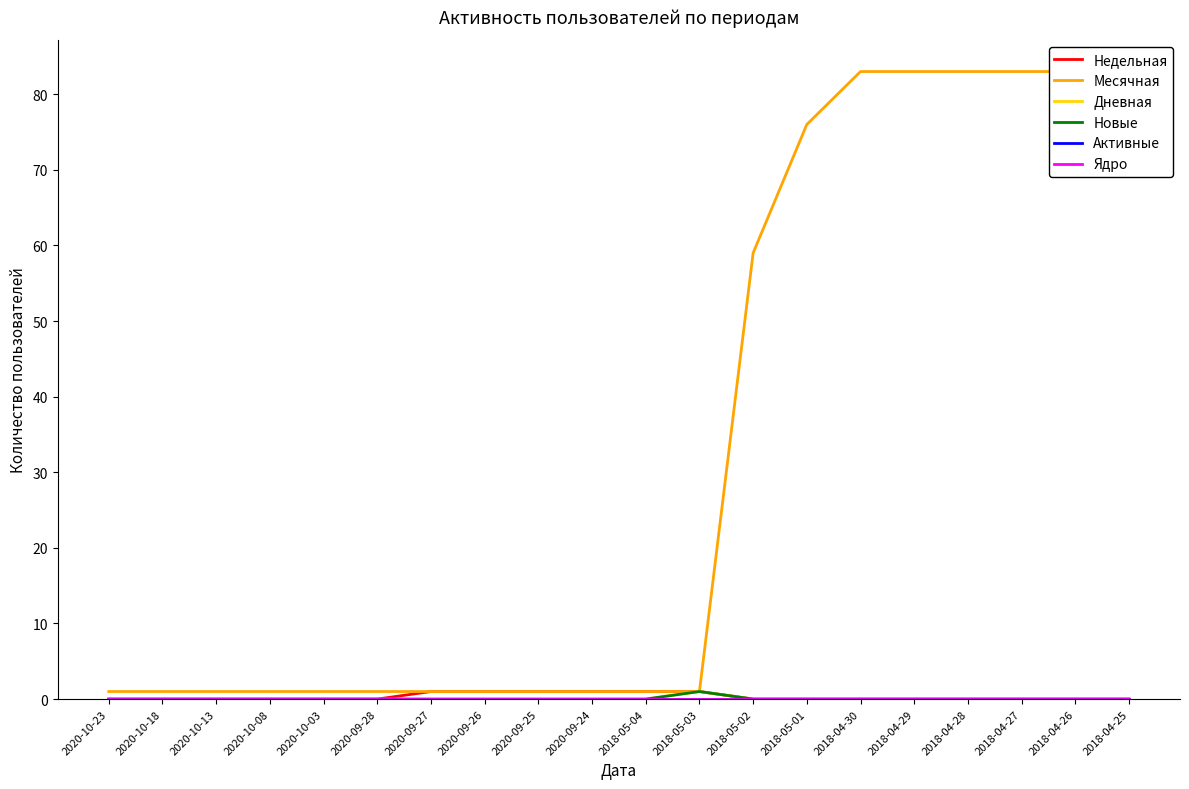

Reading left to right, what are all the values shown in this chart?

Недельная: 2020-10-23=0	2020-10-18=0	2020-10-13=0	2020-10-08=0	2020-10-03=0	2020-09-28=0	2020-09-27=1	2020-09-26=1	2020-09-25=1	2020-09-24=1	2018-05-04=1	2018-05-03=1	2018-05-02=0	2018-05-01=0	2018-04-30=0	2018-04-29=0	2018-04-28=0	2018-04-27=0	2018-04-26=0	2018-04-25=0
Месячная: 2020-10-23=1	2020-10-18=1	2020-10-13=1	2020-10-08=1	2020-10-03=1	2020-09-28=1	2020-09-27=1	2020-09-26=1	2020-09-25=1	2020-09-24=1	2018-05-04=1	2018-05-03=1	2018-05-02=59	2018-05-01=76	2018-04-30=83	2018-04-29=83	2018-04-28=83	2018-04-27=83	2018-04-26=83	2018-04-25=83
Дневная: 2020-10-23=0	2020-10-18=0	2020-10-13=0	2020-10-08=0	2020-10-03=0	2020-09-28=0	2020-09-27=0	2020-09-26=0	2020-09-25=0	2020-09-24=0	2018-05-04=0	2018-05-03=1	2018-05-02=0	2018-05-01=0	2018-04-30=0	2018-04-29=0	2018-04-28=0	2018-04-27=0	2018-04-26=0	2018-04-25=0
Новые: 2020-10-23=0	2020-10-18=0	2020-10-13=0	2020-10-08=0	2020-10-03=0	2020-09-28=0	2020-09-27=0	2020-09-26=0	2020-09-25=0	2020-09-24=0	2018-05-04=0	2018-05-03=1	2018-05-02=0	2018-05-01=0	2018-04-30=0	2018-04-29=0	2018-04-28=0	2018-04-27=0	2018-04-26=0	2018-04-25=0
Активные: 2020-10-23=0	2020-10-18=0	2020-10-13=0	2020-10-08=0	2020-10-03=0	2020-09-28=0	2020-09-27=0	2020-09-26=0	2020-09-25=0	2020-09-24=0	2018-05-04=0	2018-05-03=0	2018-05-02=0	2018-05-01=0	2018-04-30=0	2018-04-29=0	2018-04-28=0	2018-04-27=0	2018-04-26=0	2018-04-25=0
Ядро: 2020-10-23=0	2020-10-18=0	2020-10-13=0	2020-10-08=0	2020-10-03=0	2020-09-28=0	2020-09-27=0	2020-09-26=0	2020-09-25=0	2020-09-24=0	2018-05-04=0	2018-05-03=0	2018-05-02=0	2018-05-01=0	2018-04-30=0	2018-04-29=0	2018-04-28=0	2018-04-27=0	2018-04-26=0	2018-04-25=0